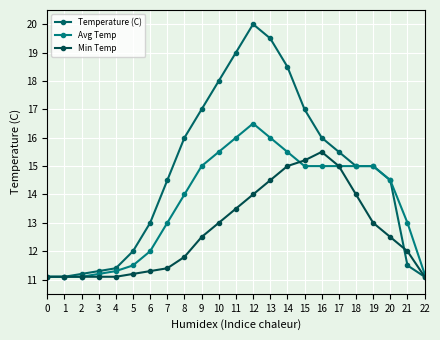

The Avg Temp series shows 11.2 at 22. True or false?

True